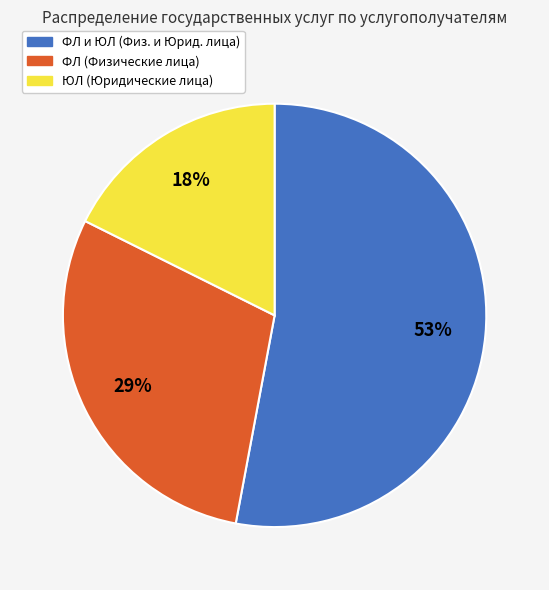

How many slices are in this pie chart?

3